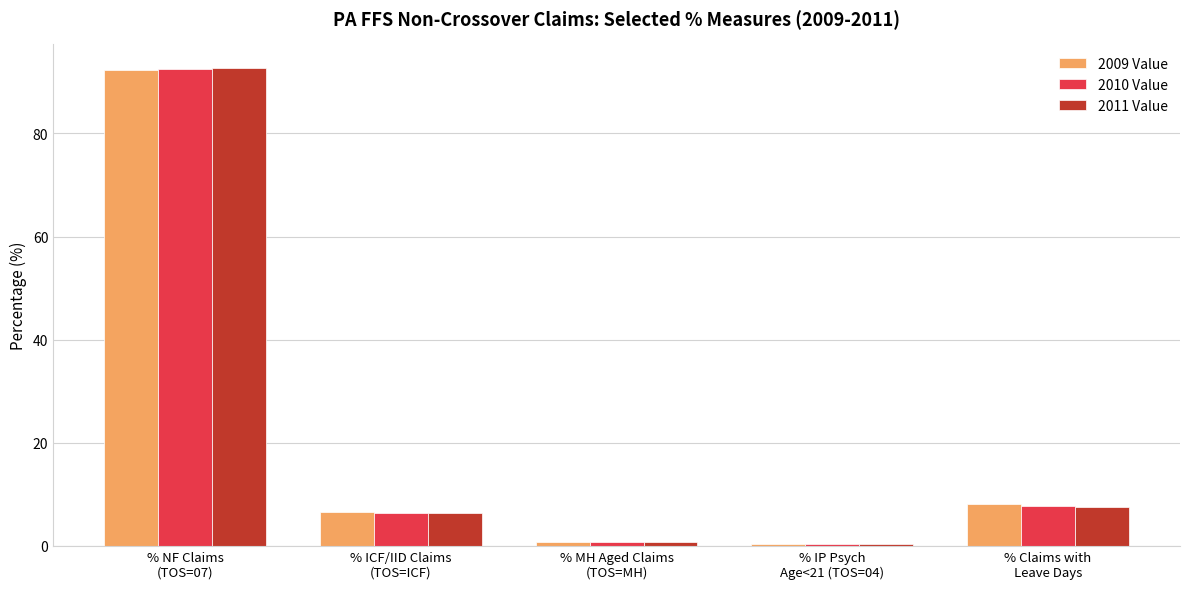

What is the greatest value displayed?

92.7